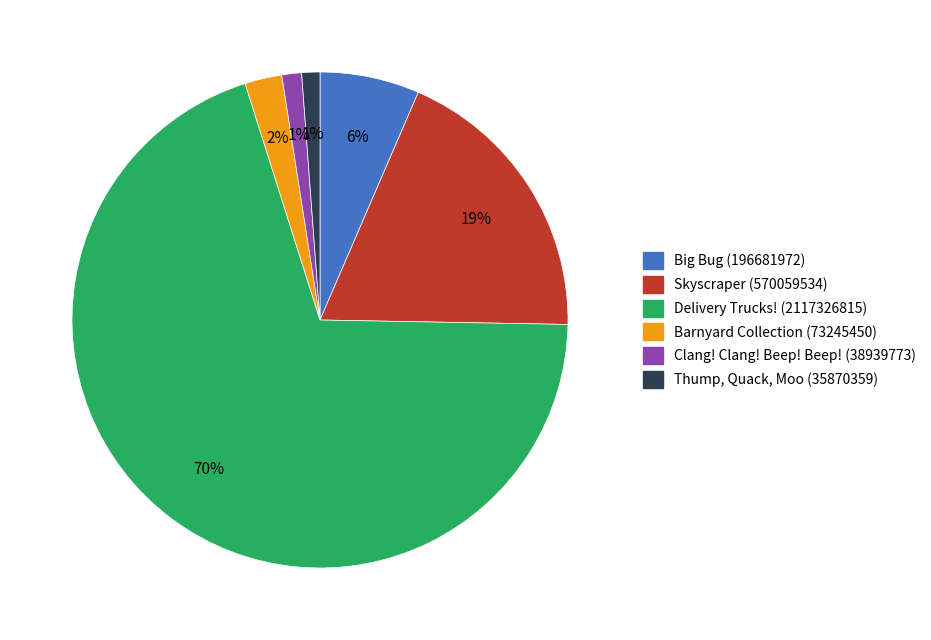

To the nearest percent, what percentage of the pie is Barnyard Collection (73245450)?

2%